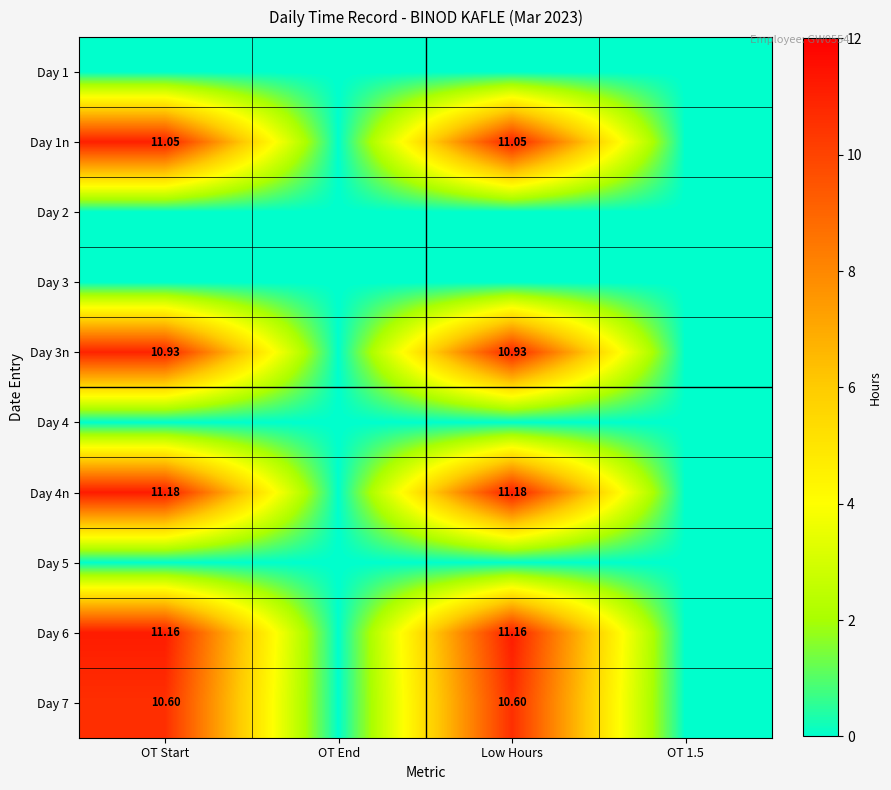

Is the value of Day 1n at OT Start greater than the value of Day 4n at Low Hours?

No